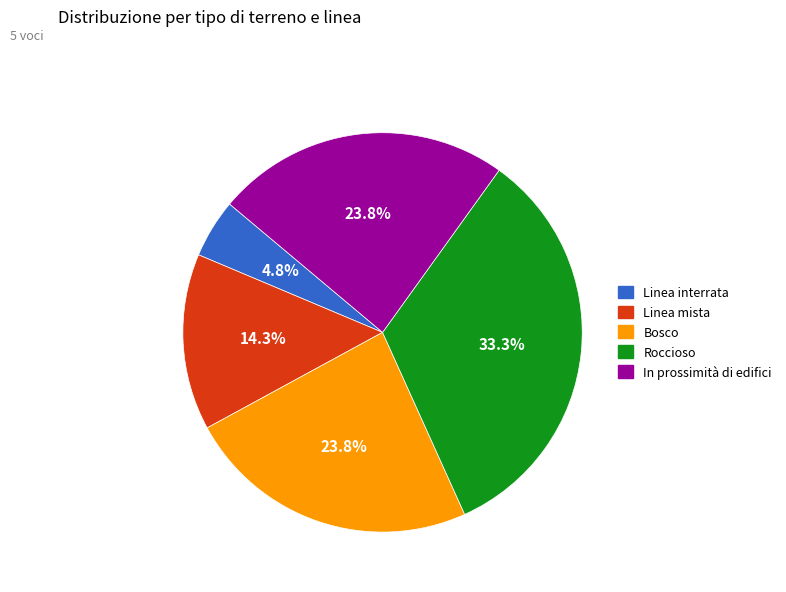

Is there a majority slice in this chart?

No